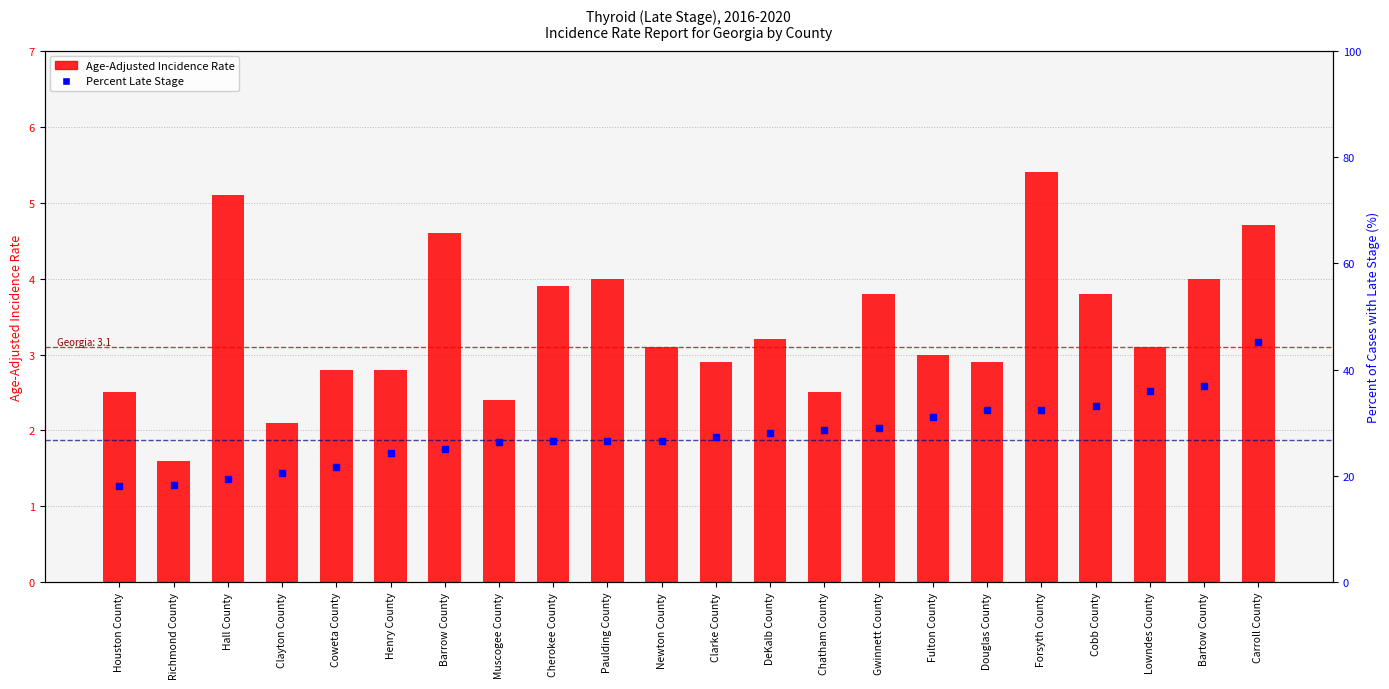

What is the total value across all series at Carroll County?

49.9